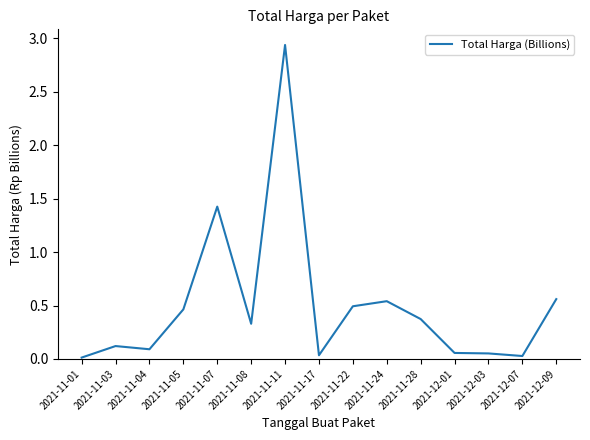

True or false: the data shows 0.3 at 2021-11-08.

True